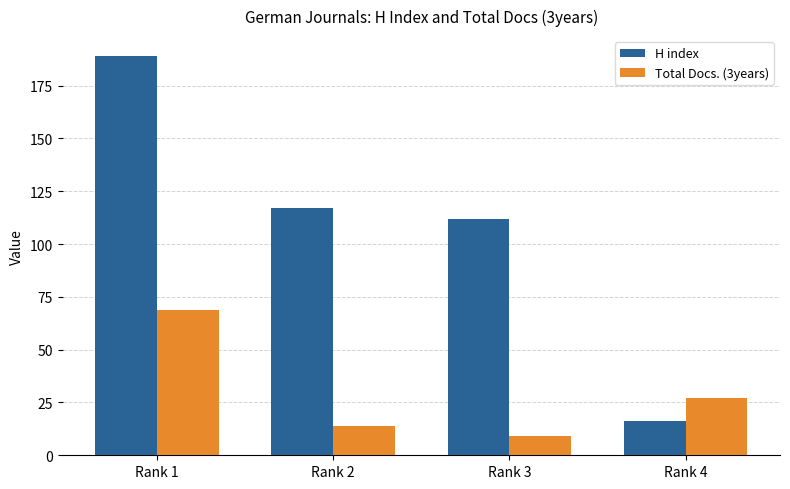

How many bars are there in total?

8